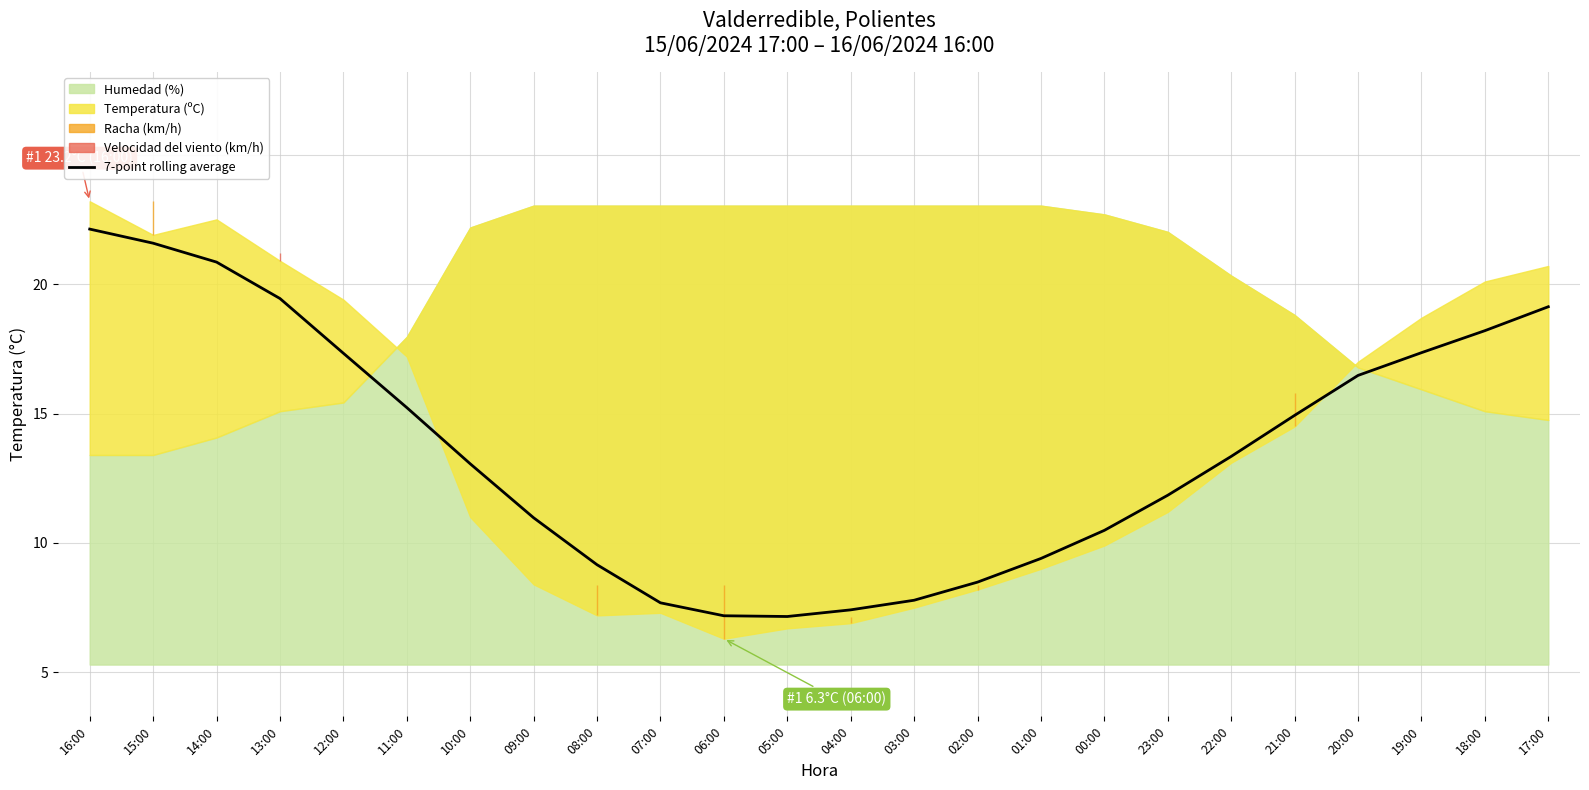

Where is the first local minimum?

05:00